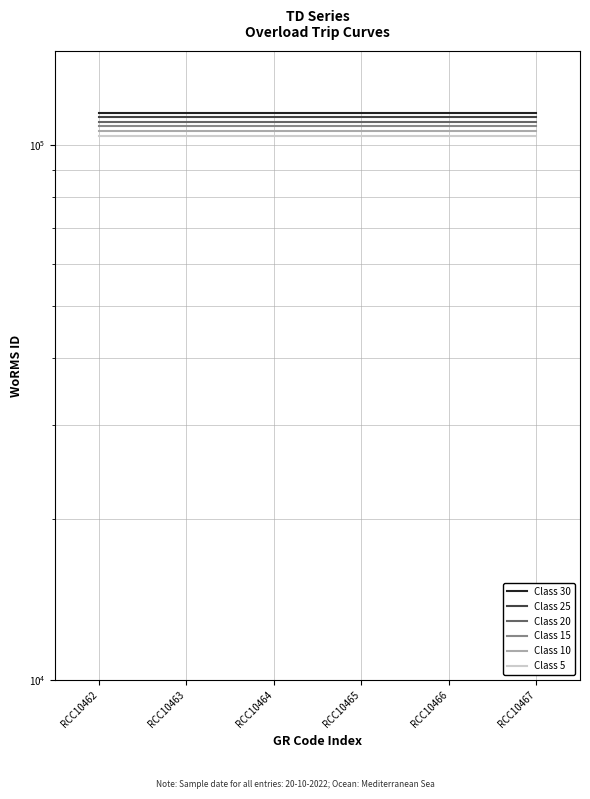

True or false: Class 5 has more than 0 points higher than both neighbors.

False